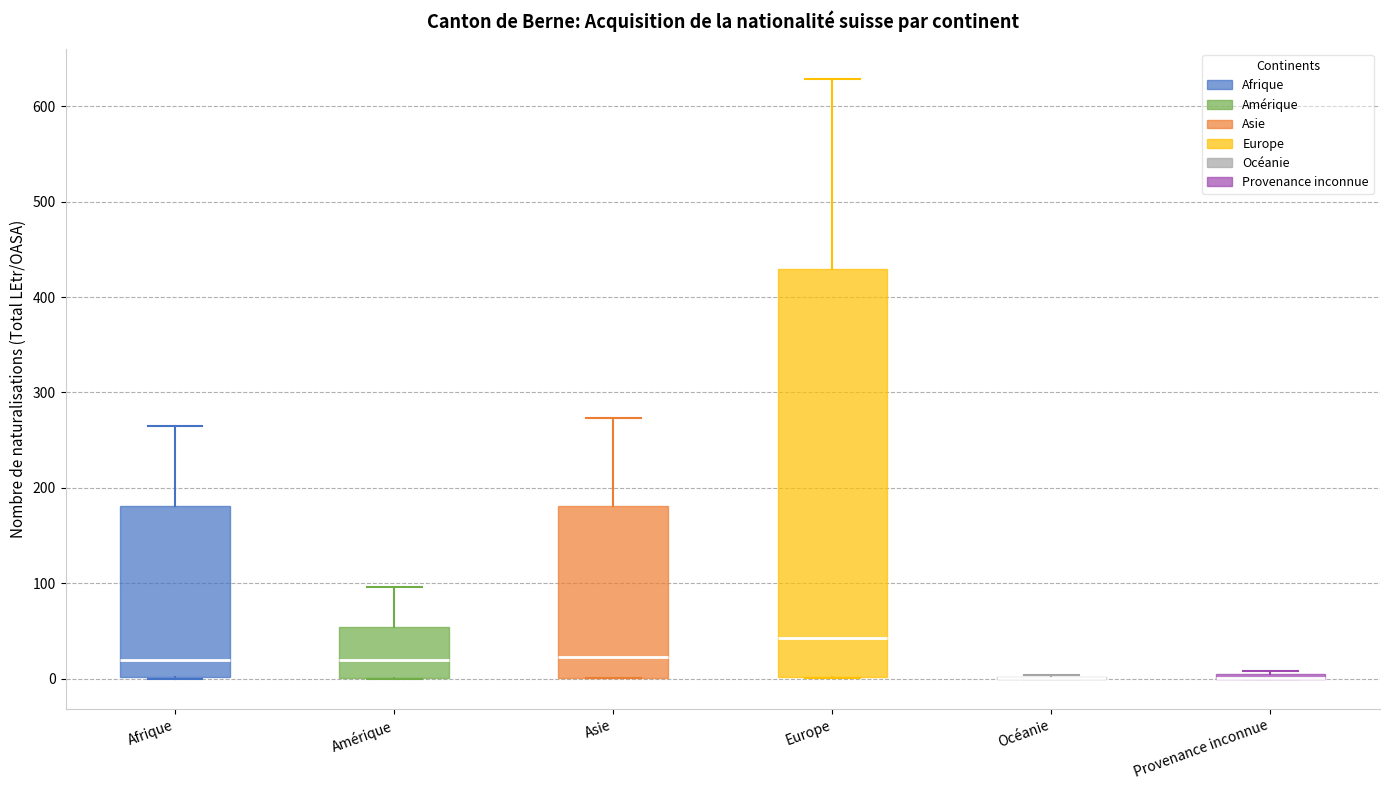

Comparing the boxes themselves (not the whiskers), which one is the tallest?

Europe